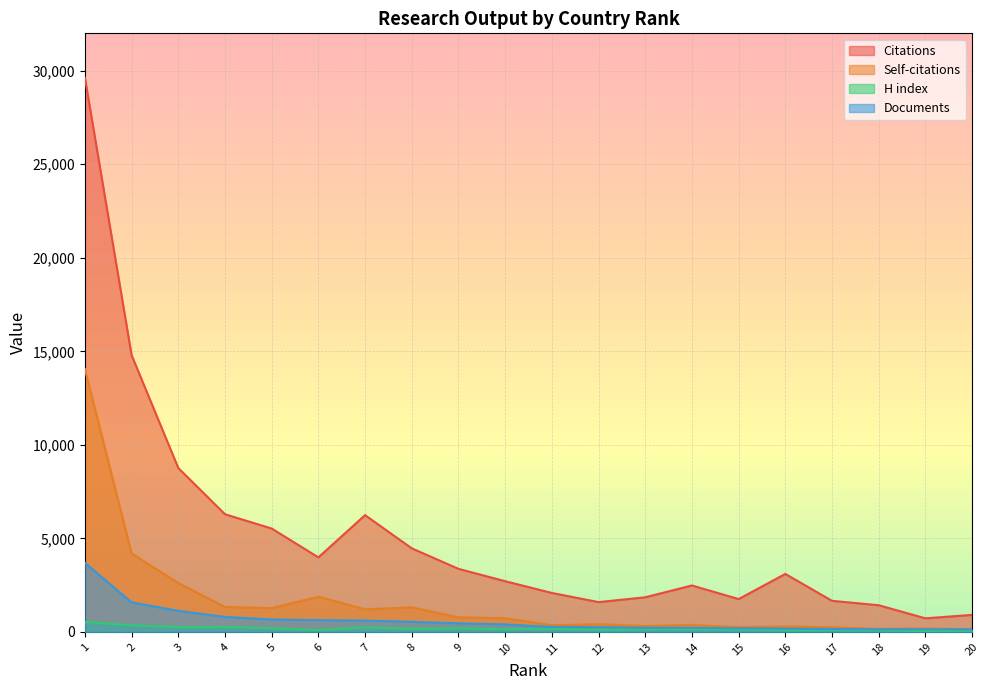

Where does the Documents series first go above 402?

1